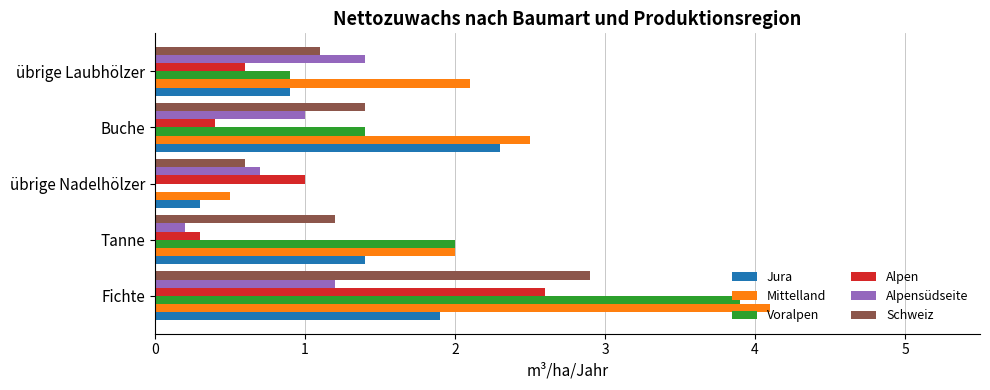

What is the highest value of the Mittelland series?

4.1